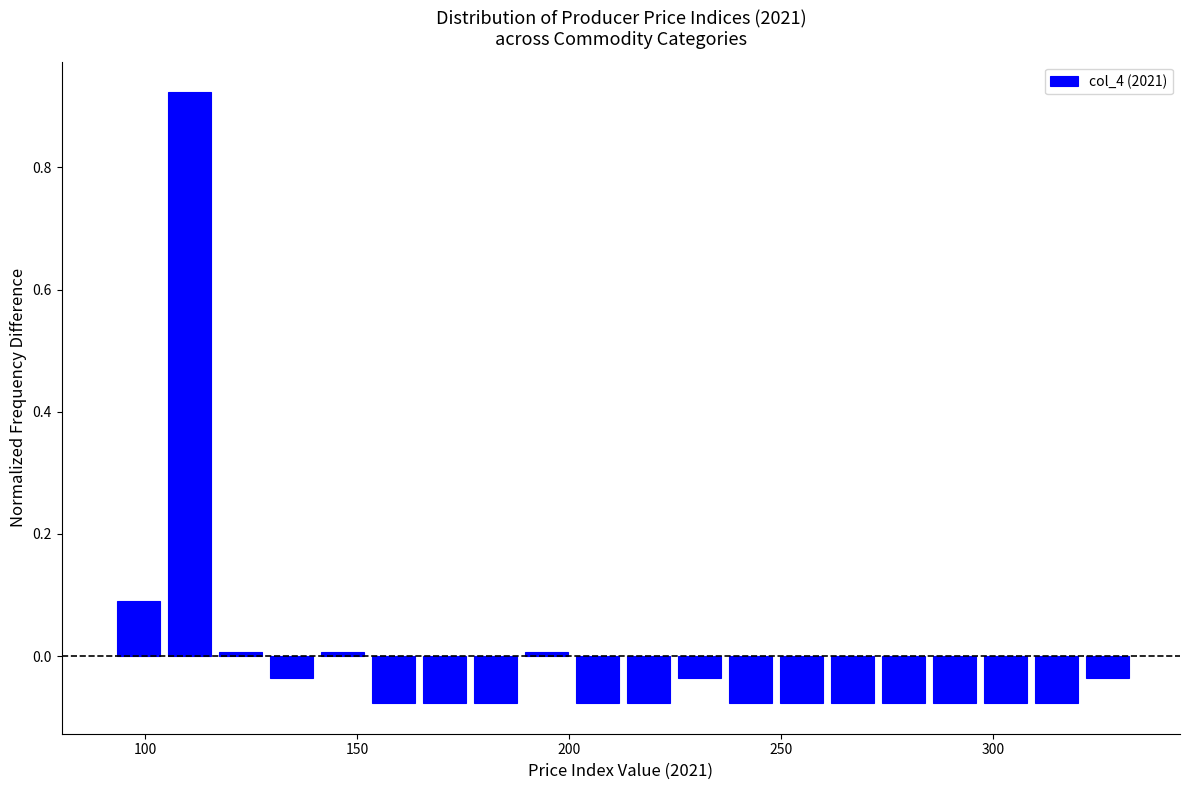

Around what value on the x-axis is the tallest bar? Give the approximate position of its centre, as read against the axis.

110